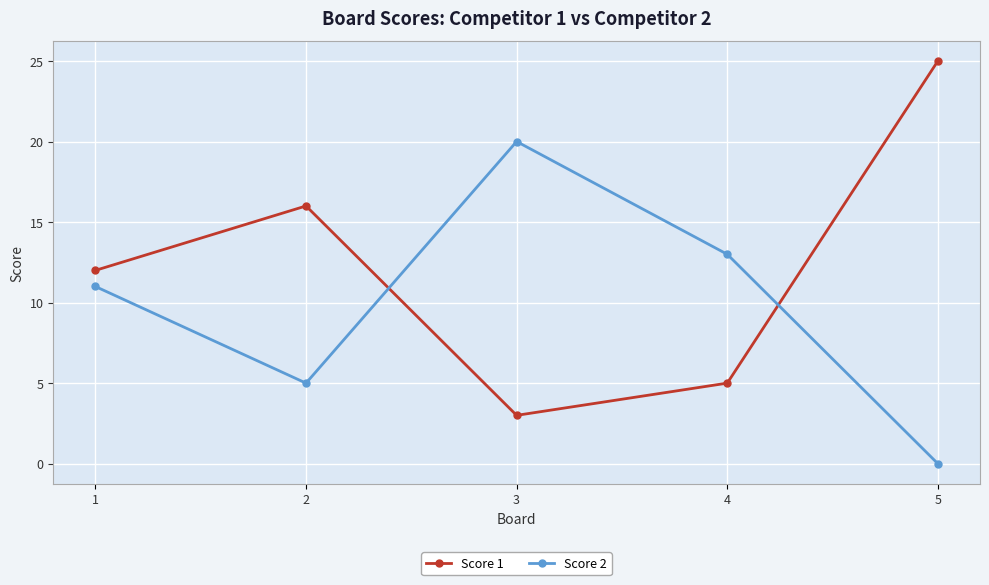

Rank the series by their average value, from lowest to highest.

Score 2, Score 1